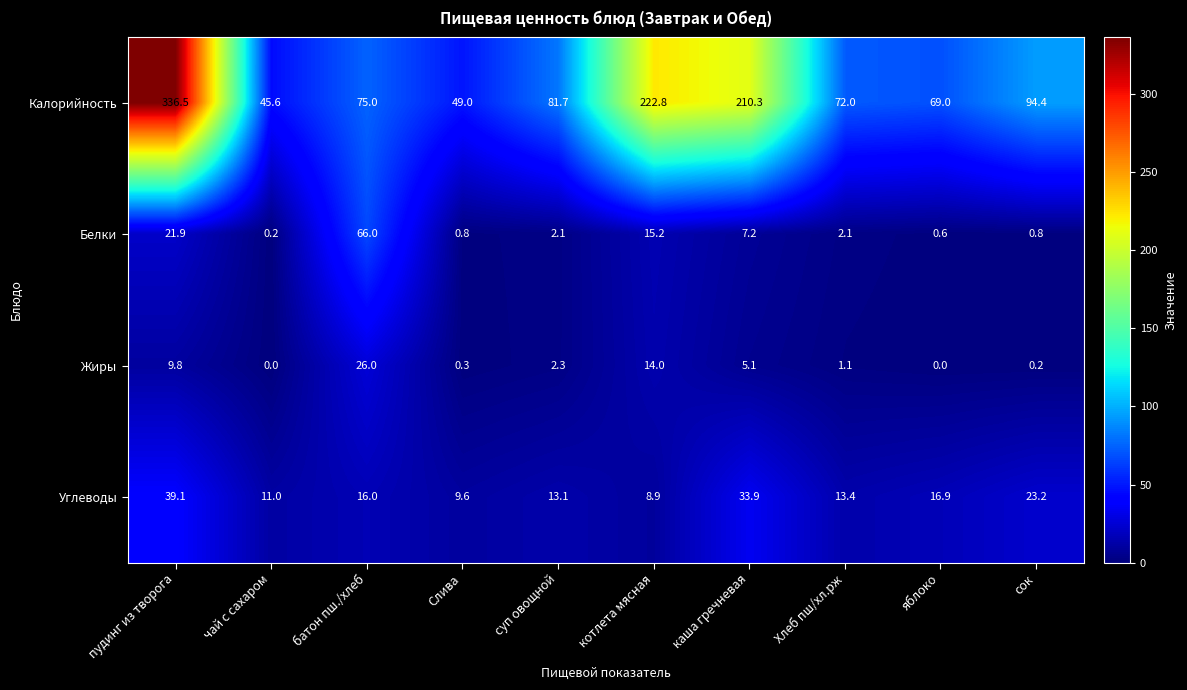

Where is Углеводы nearest to the value 24?

сок